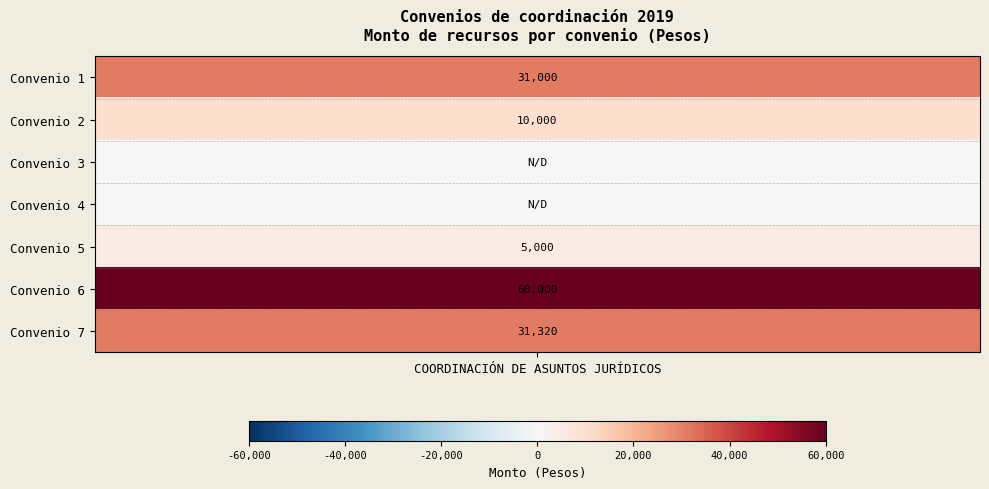

Read the value at Convenio 1.

31000